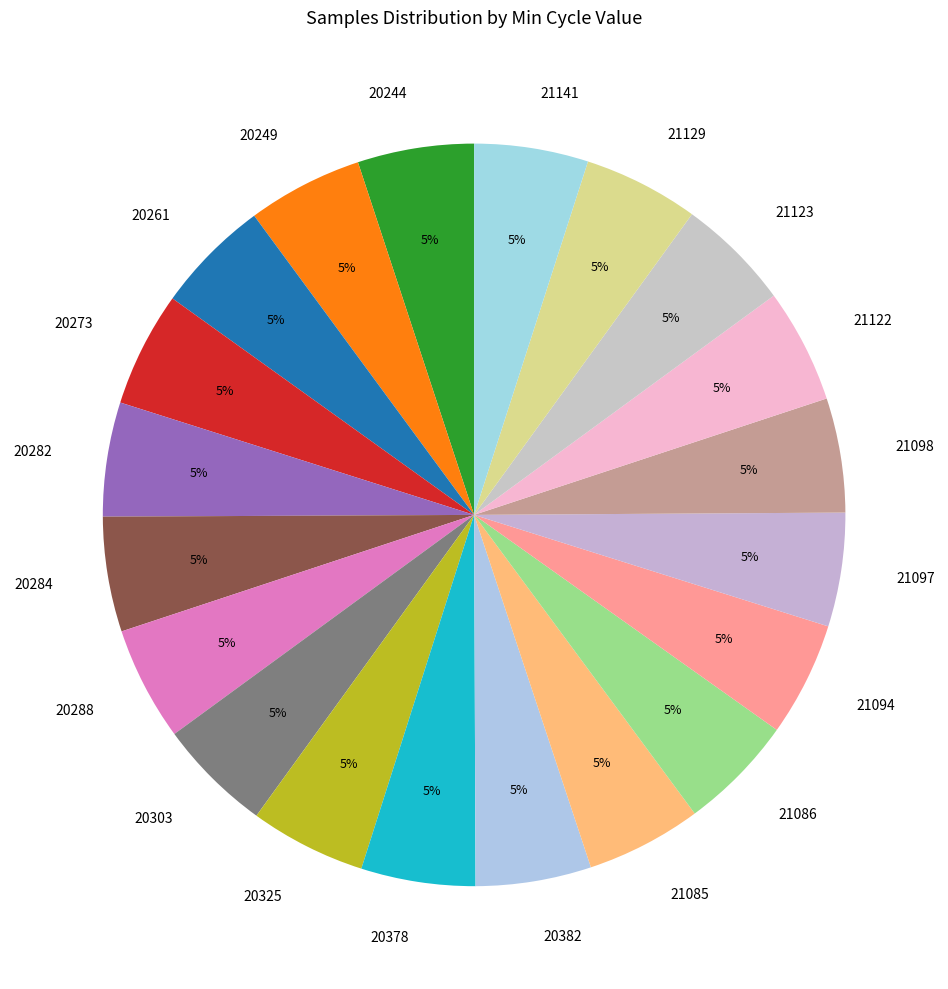

To the nearest percent, what is the average slice percentage?

5%